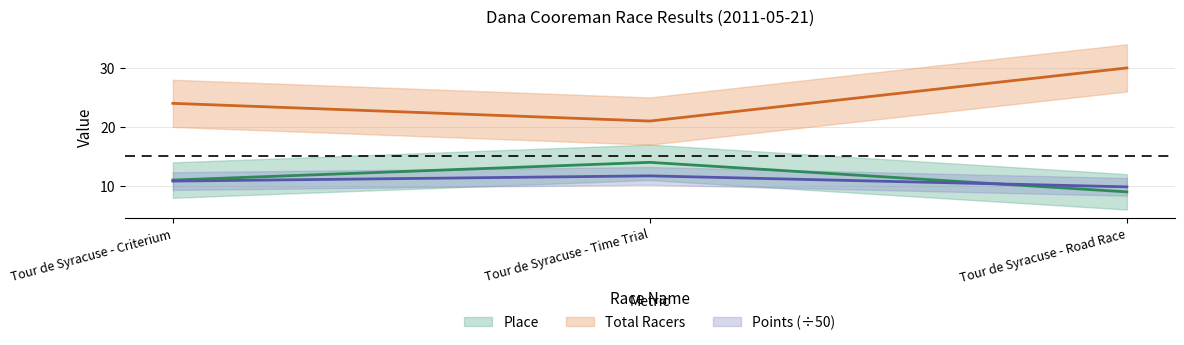

Between Tour de Syracuse - Time Trial and Tour de Syracuse - Road Race, which series saw the biggest shift?

Total Racers